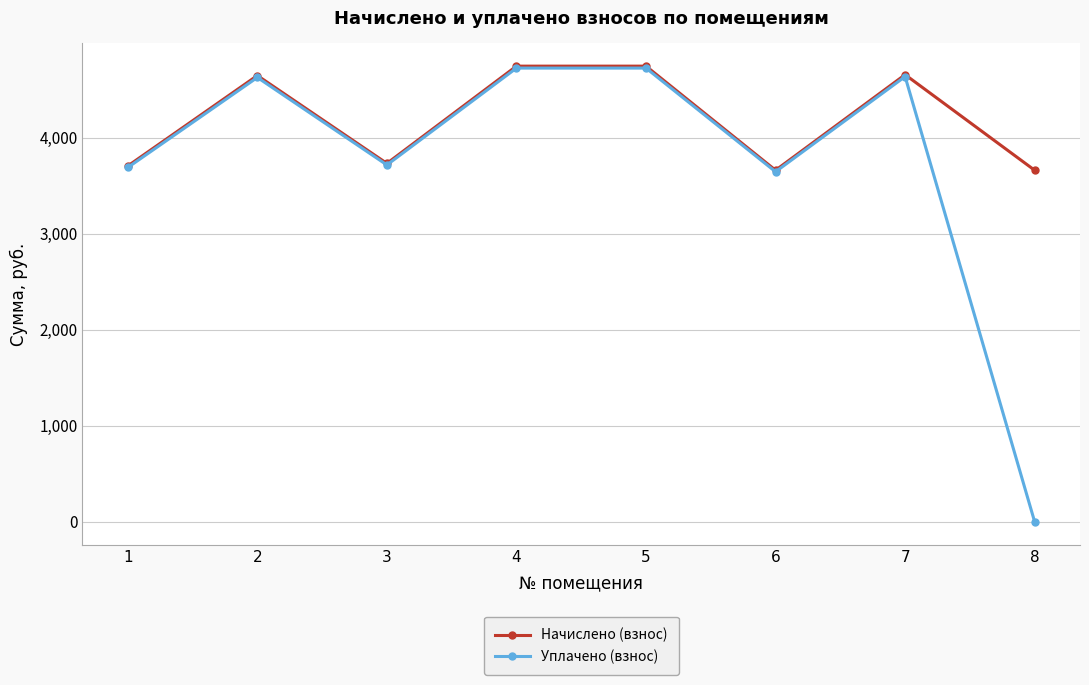

Which series has the widest spread of values?

Уплачено (взнос)